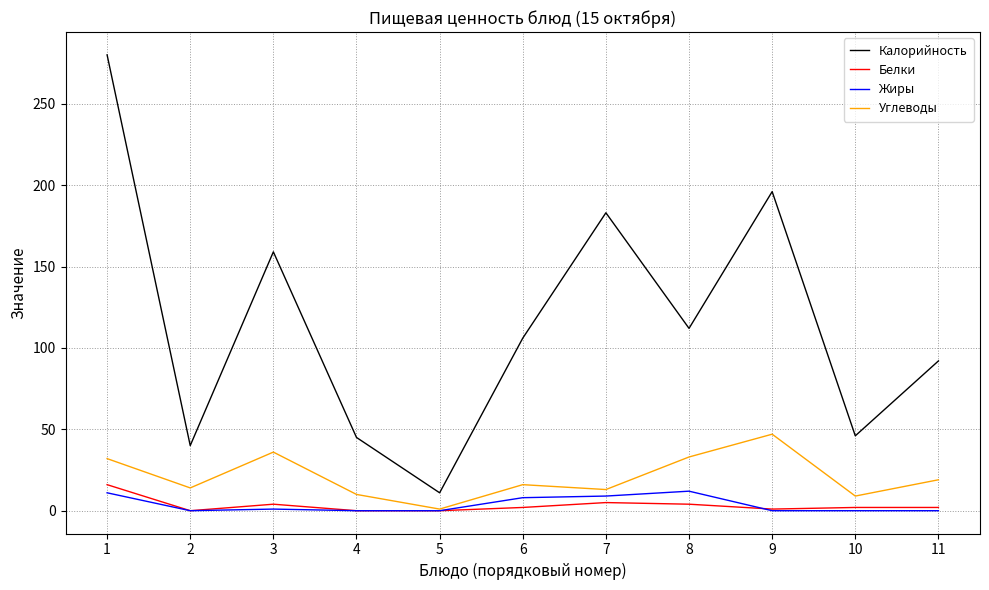

True or false: Калорийность and Белки cross at least once.

False